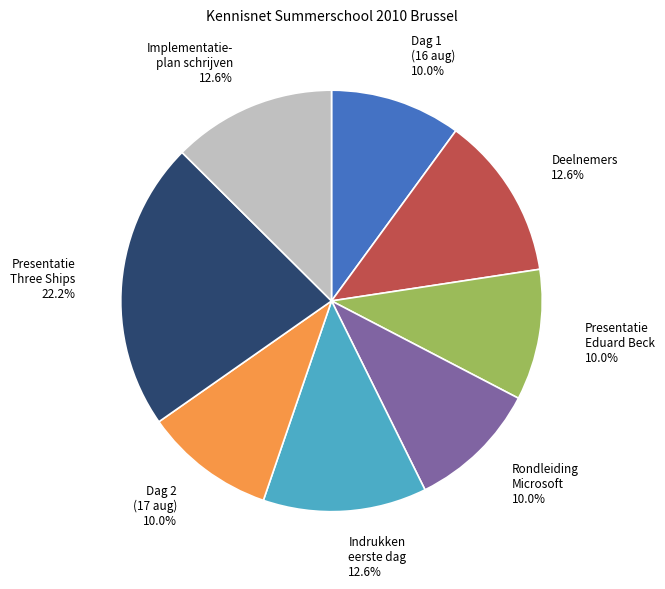

Does any single category account for the majority?

No